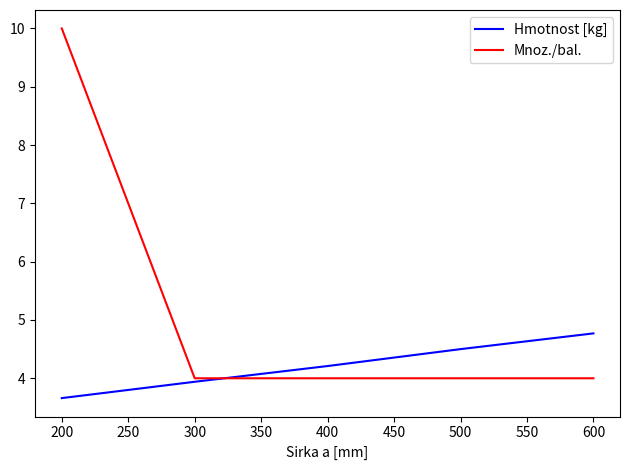

At which label is Hmotnost [kg] closest to 4?

300